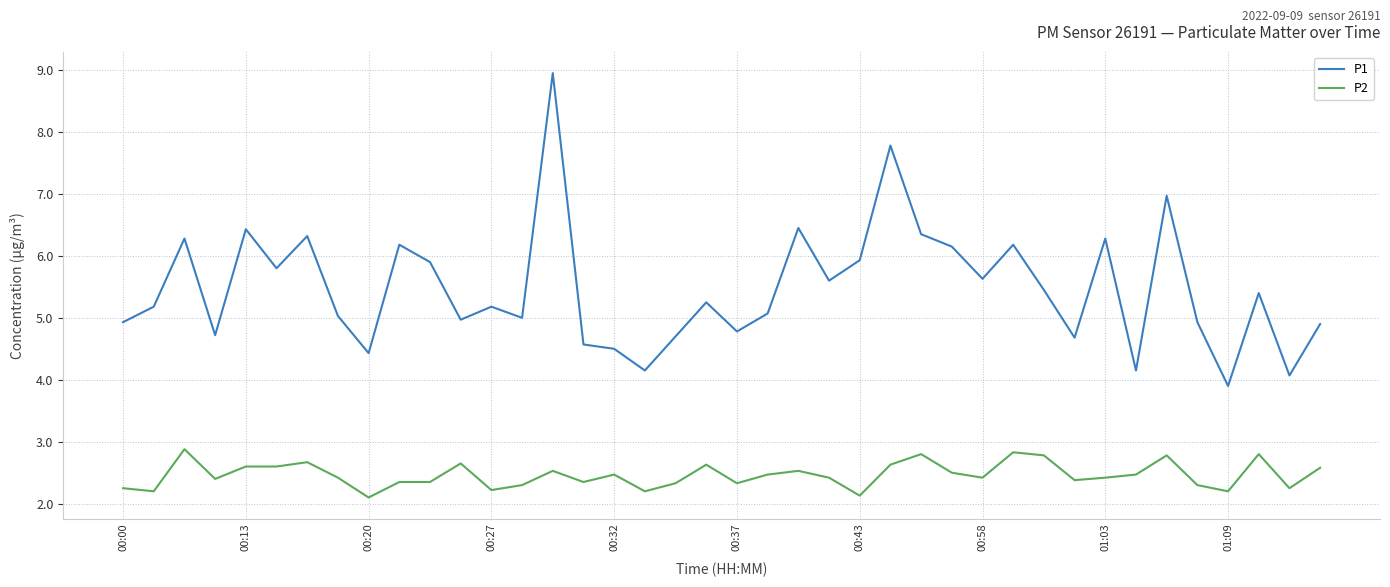

Rank the series by their maximum value, from lowest to highest.

P2, P1